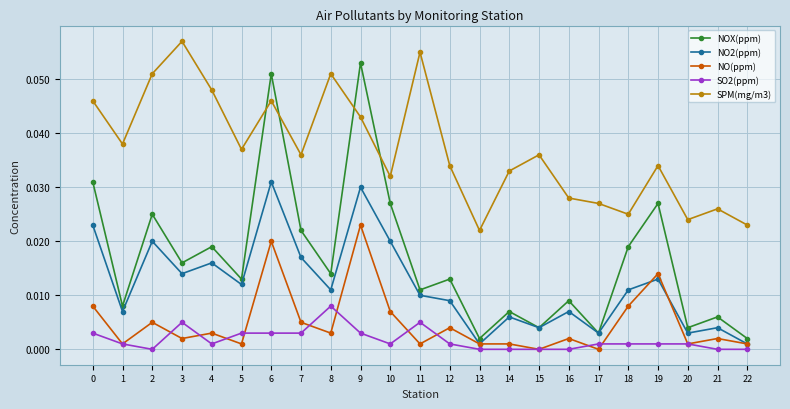

At how many categories does at least one series exceed 0?

23